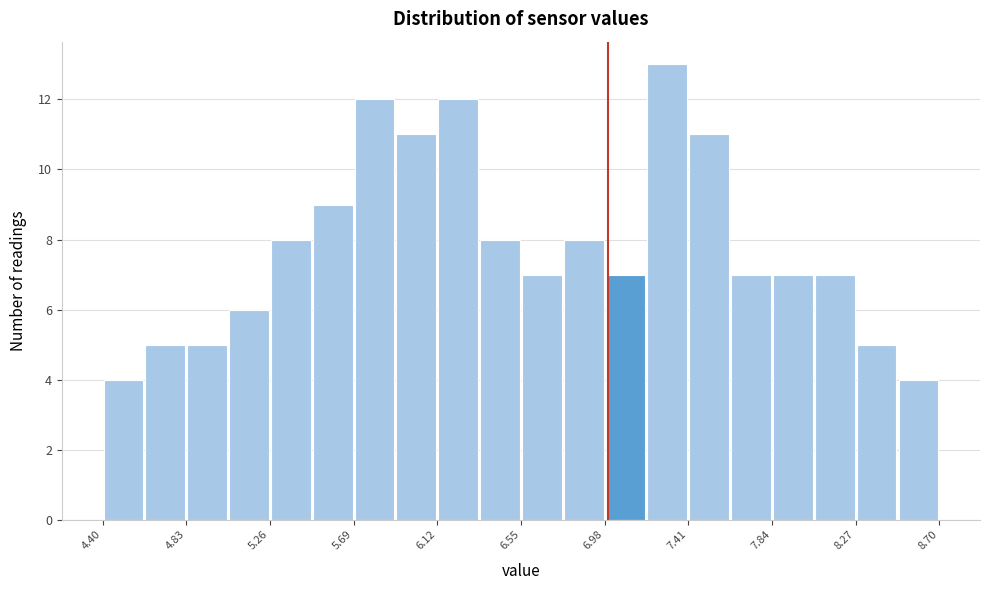

What is the height of the bar covering 5.475 to 5.690 on the x-axis? Neither the bar edges nor the heights are printed on the chart, so give them approximately, as read against the axes.

9